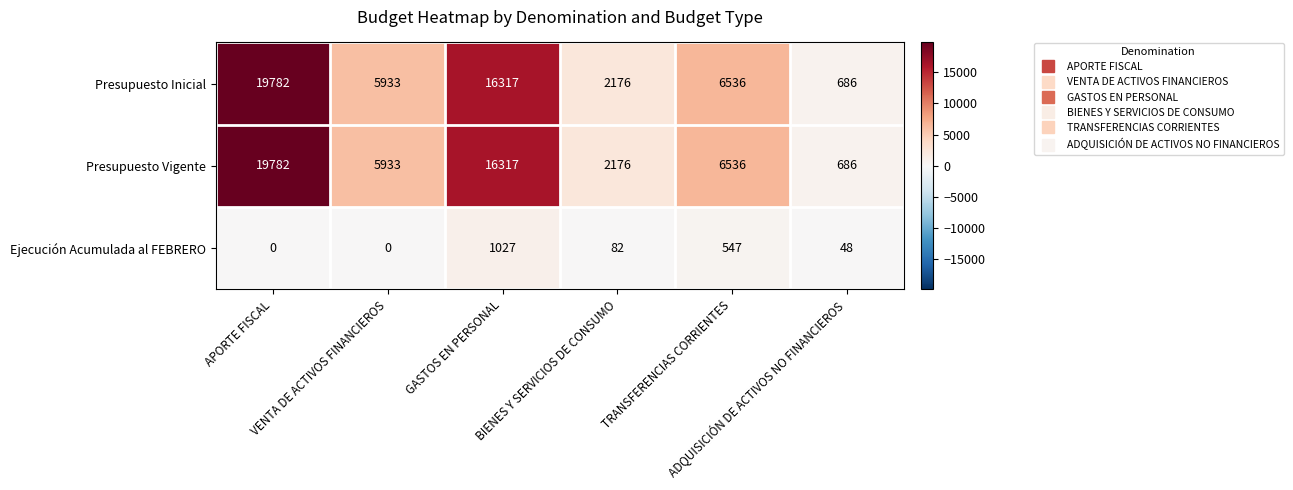

What is the average value of the Presupuesto Vigente series?

8572